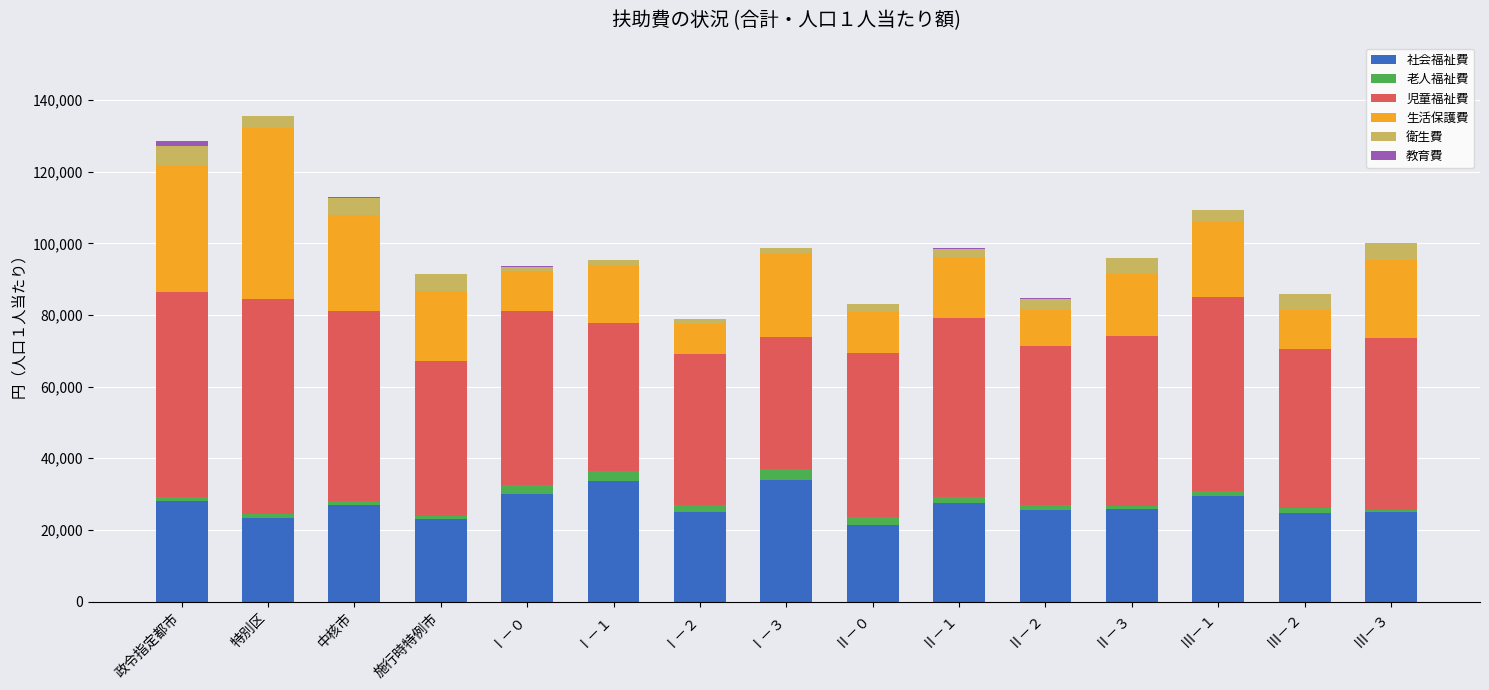

At how many categories does at least one series exceed 352?

15